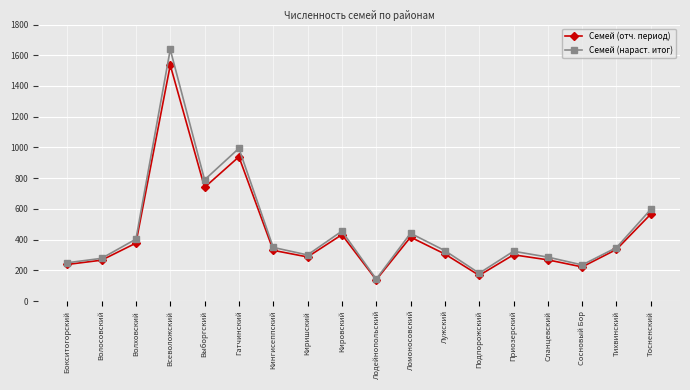

True or false: Семей (нараст. итог) has a value of 403 at Волховский.

True